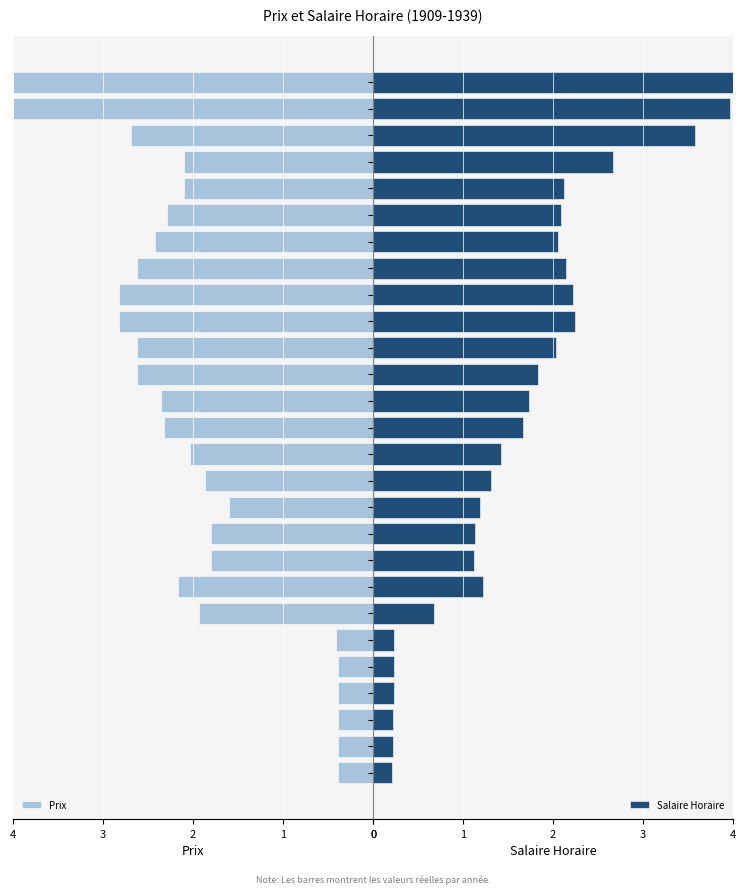

The value of Prix at 1919 is 1.3. True or false?

False